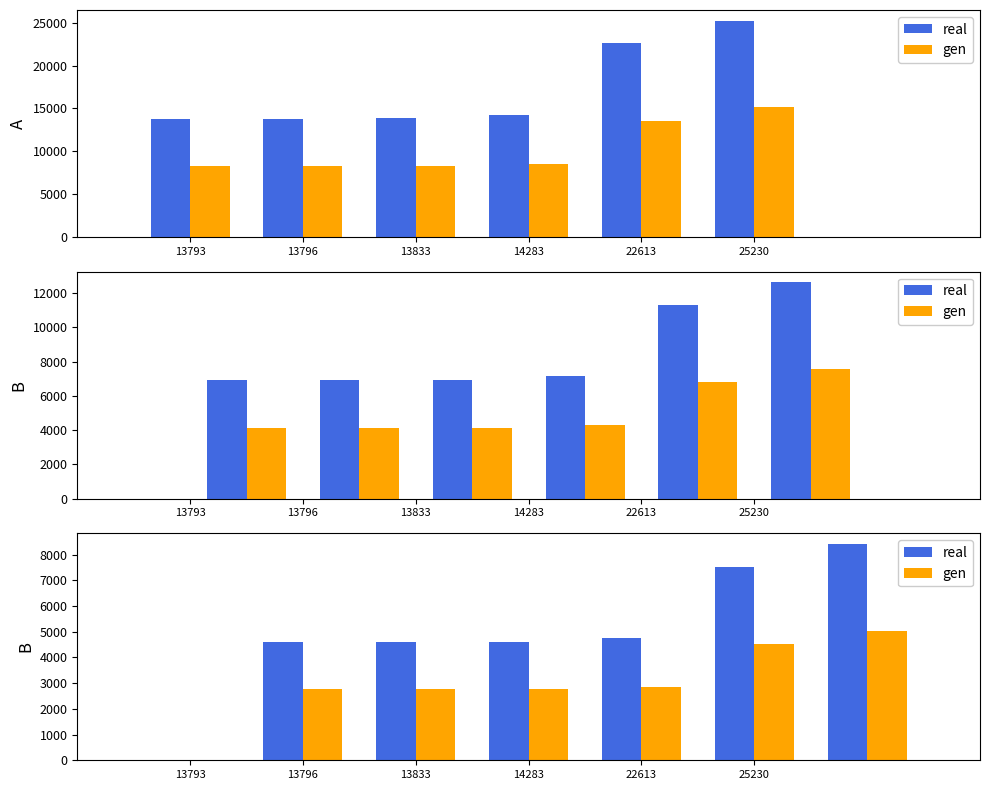

What value does the real series have at 22613?

4761.0